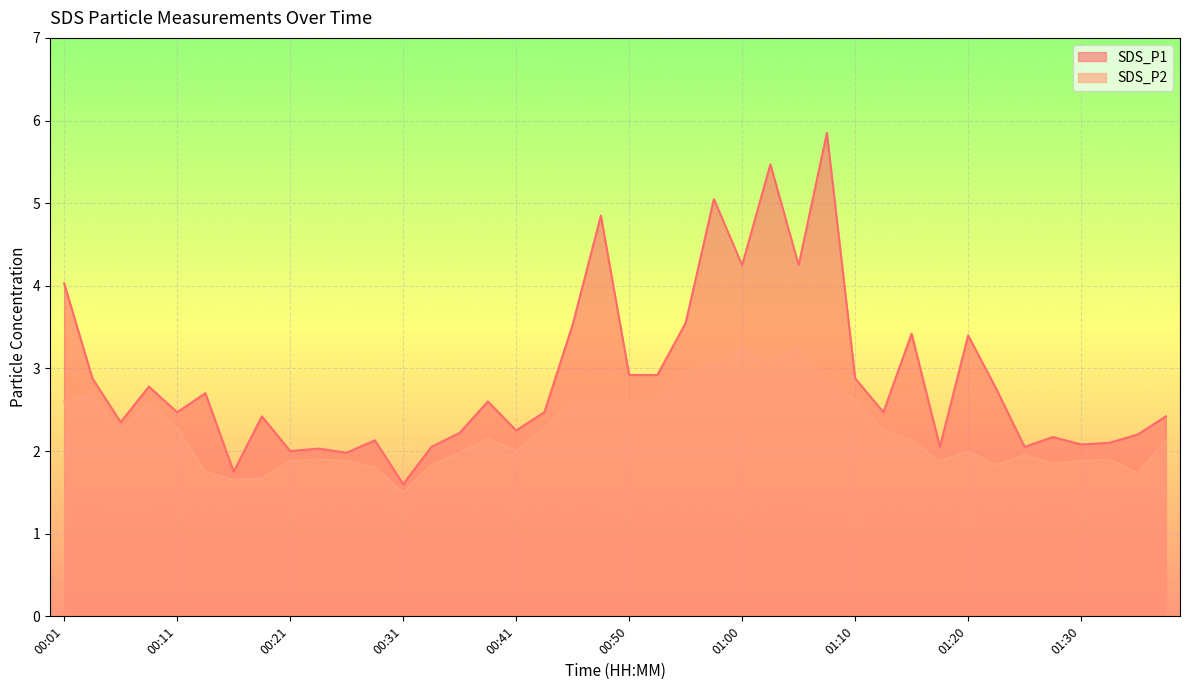

What is the difference between the SDS_P1 values at 00:19 and 00:36?

0.2